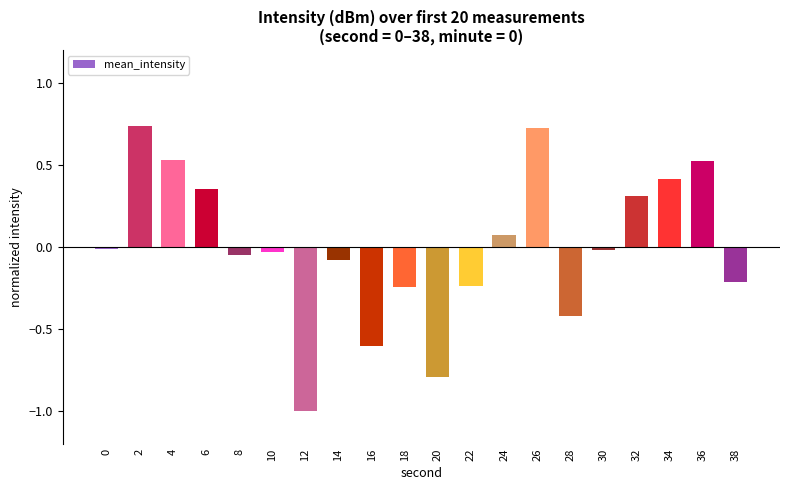

How many negative values are there?

12